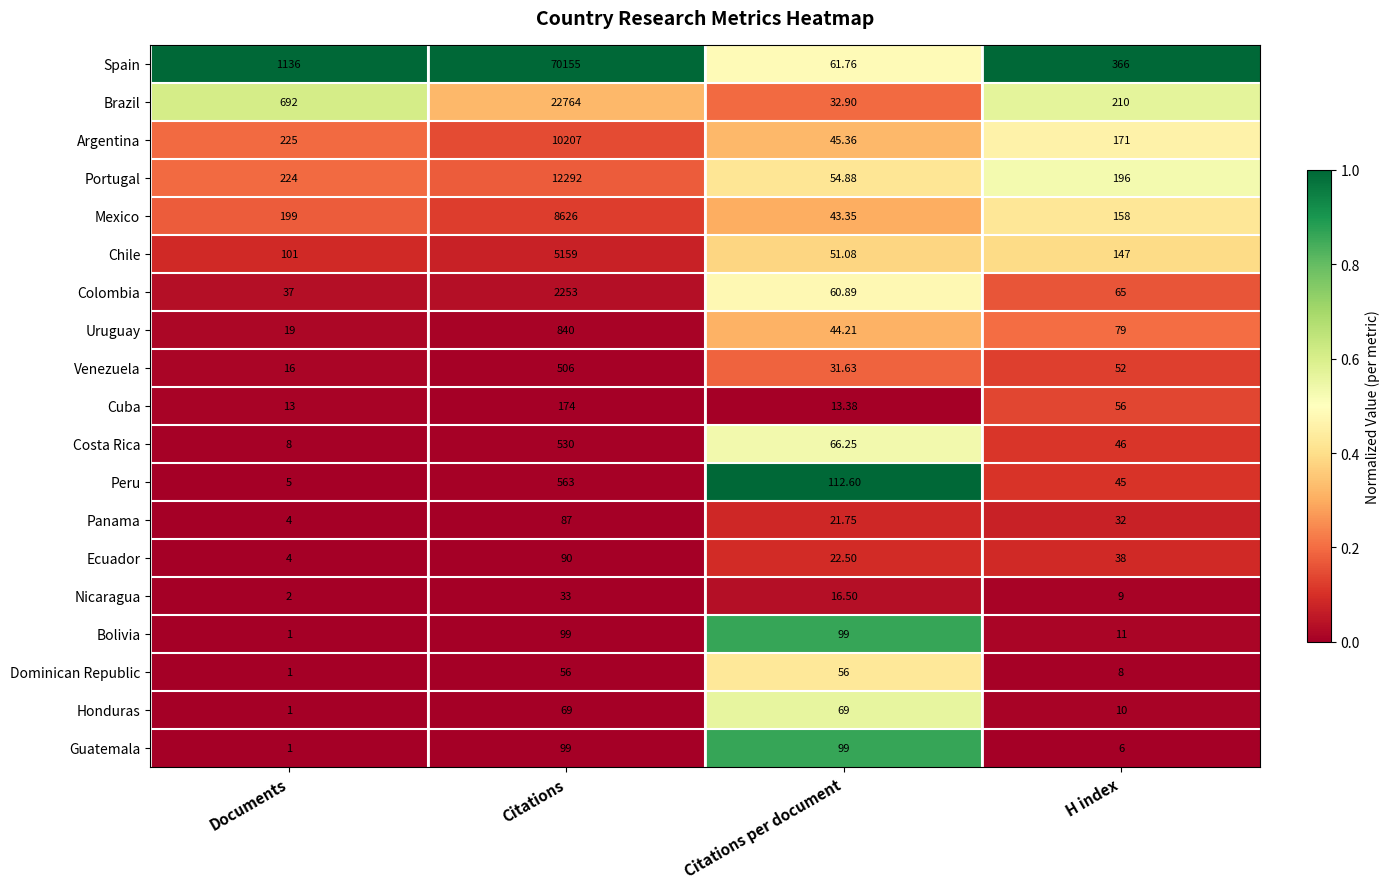

What is the greatest value displayed?

70155.0